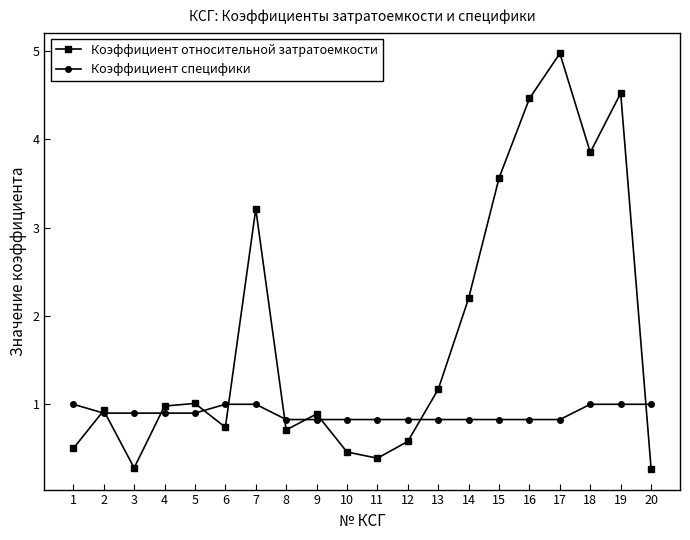

Is the value of Коэффициент относительной затратоемкости at 14 greater than the value of Коэффициент специфики at 1?

Yes